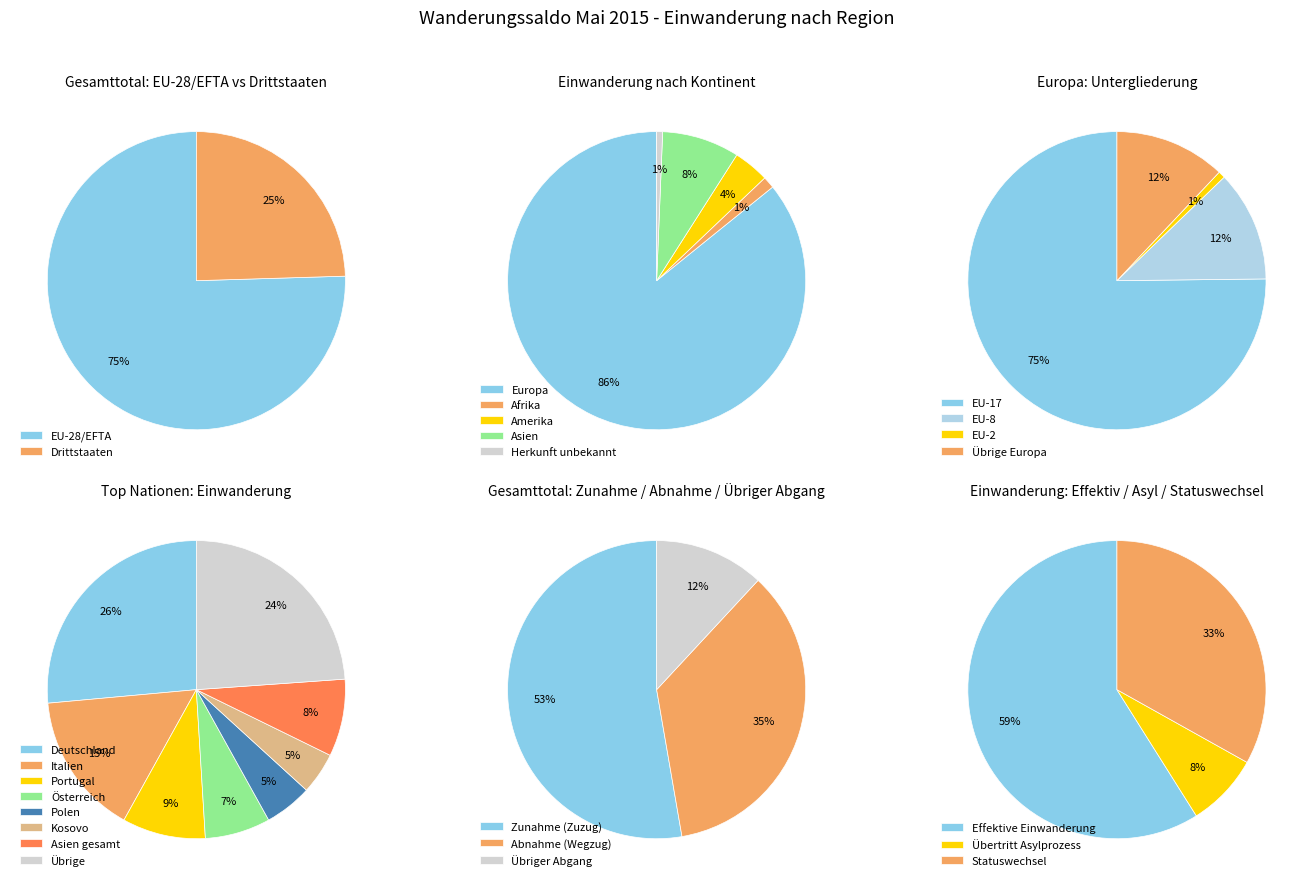

Does Herkunft unbekannt account for over 50% of the chart?

No